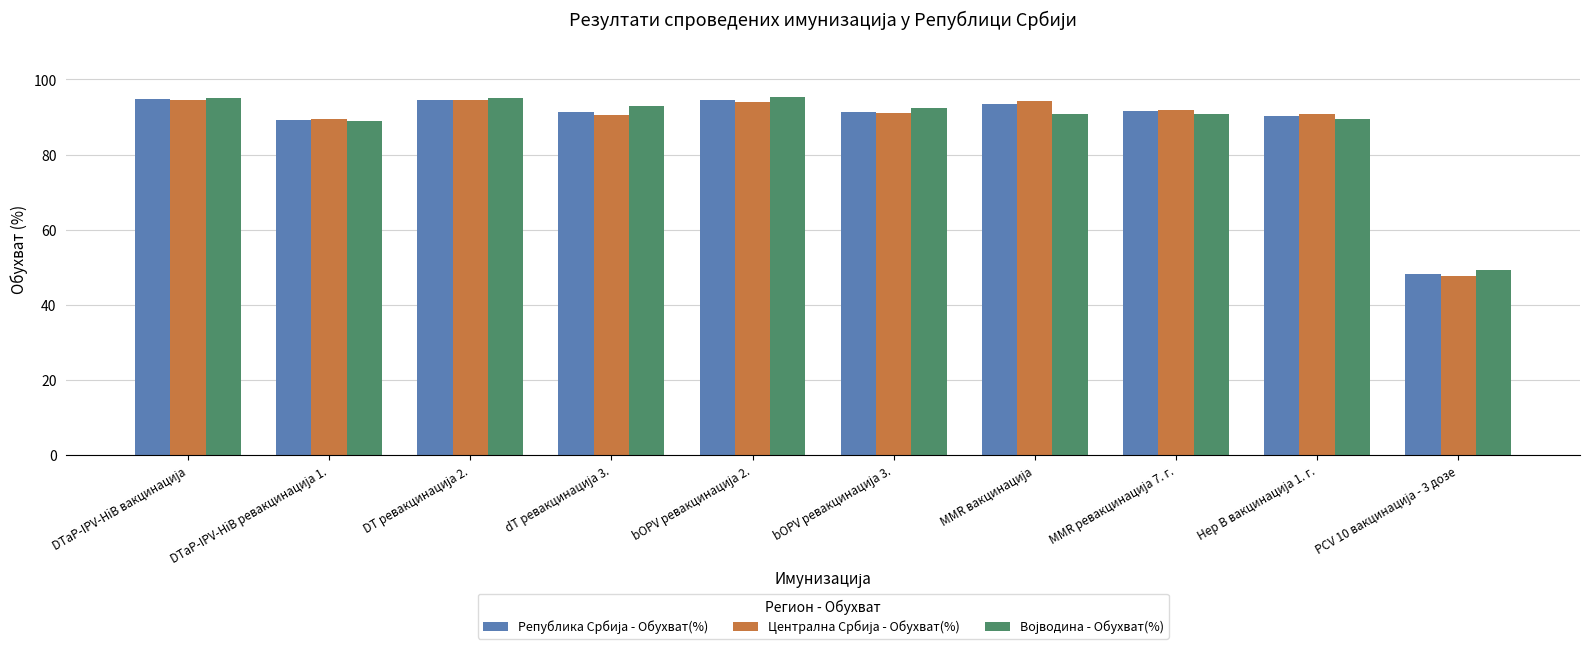

At how many categories does at least one series exceed 67?

9